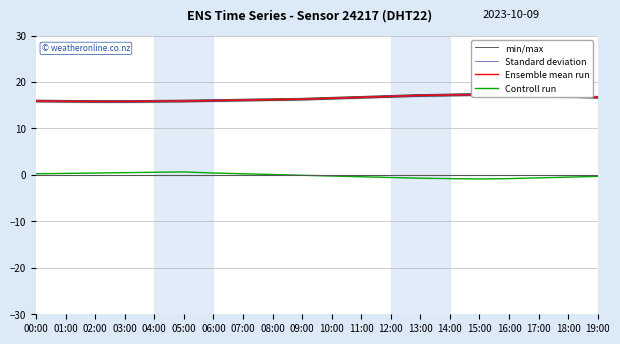

Which series changed the most between 01:00 and 05:00?

Controll run